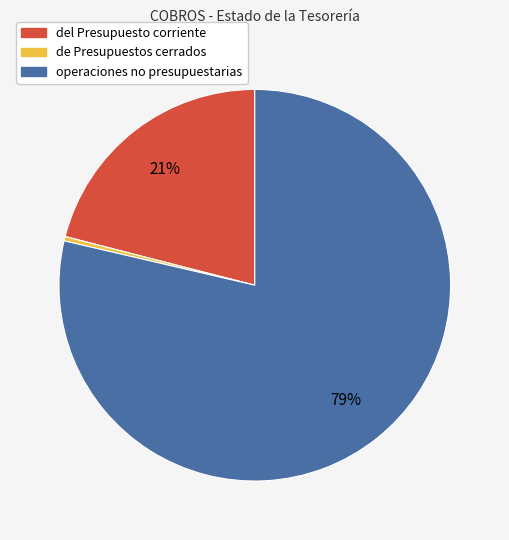

To the nearest percent, what is the difference between the de Presupuestos cerrados and del Presupuesto corriente slice percentages?

21%